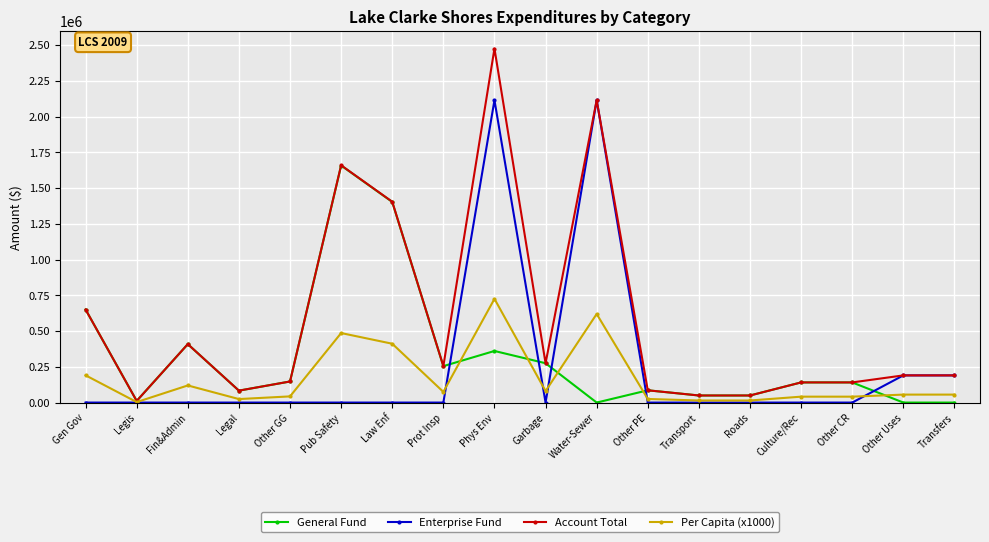

Which series changed the most between Law Enf and Prot Insp?

Account Total